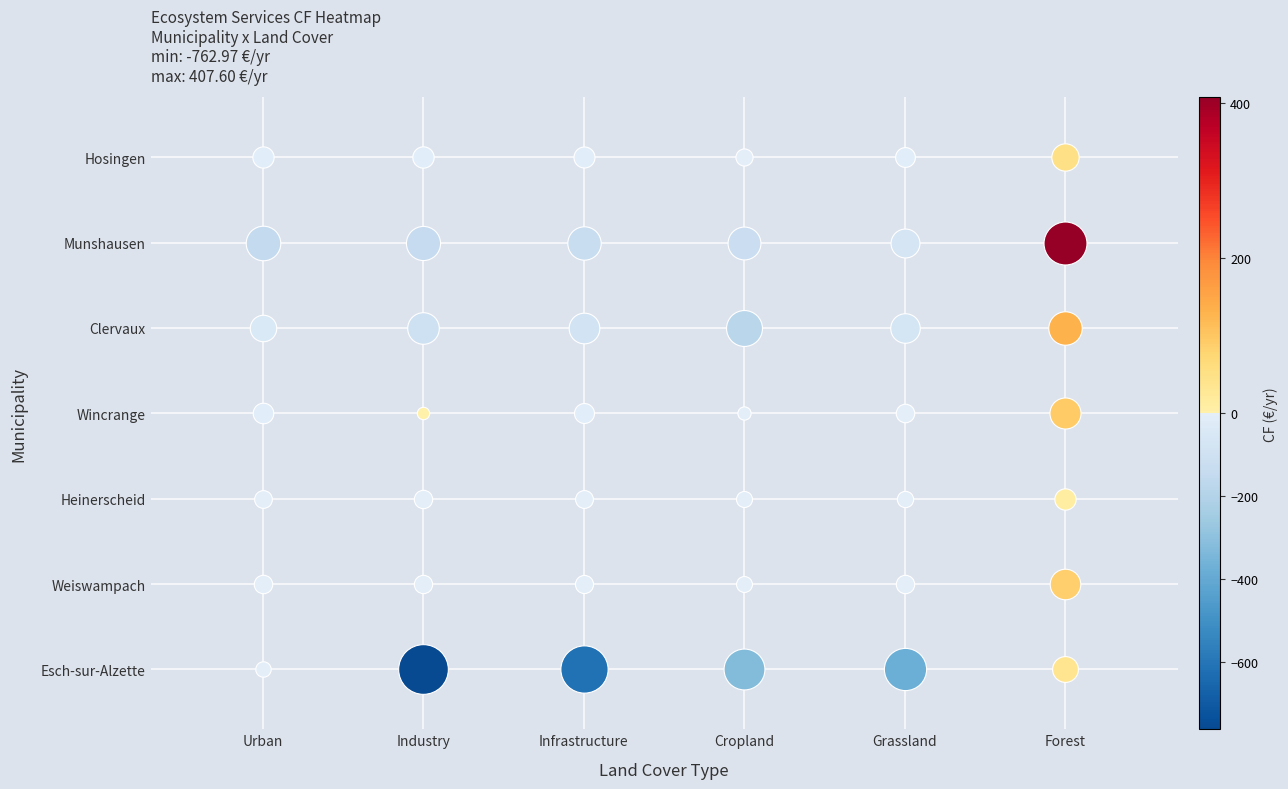

What is the average value of the Heinerscheid series?

-0.5